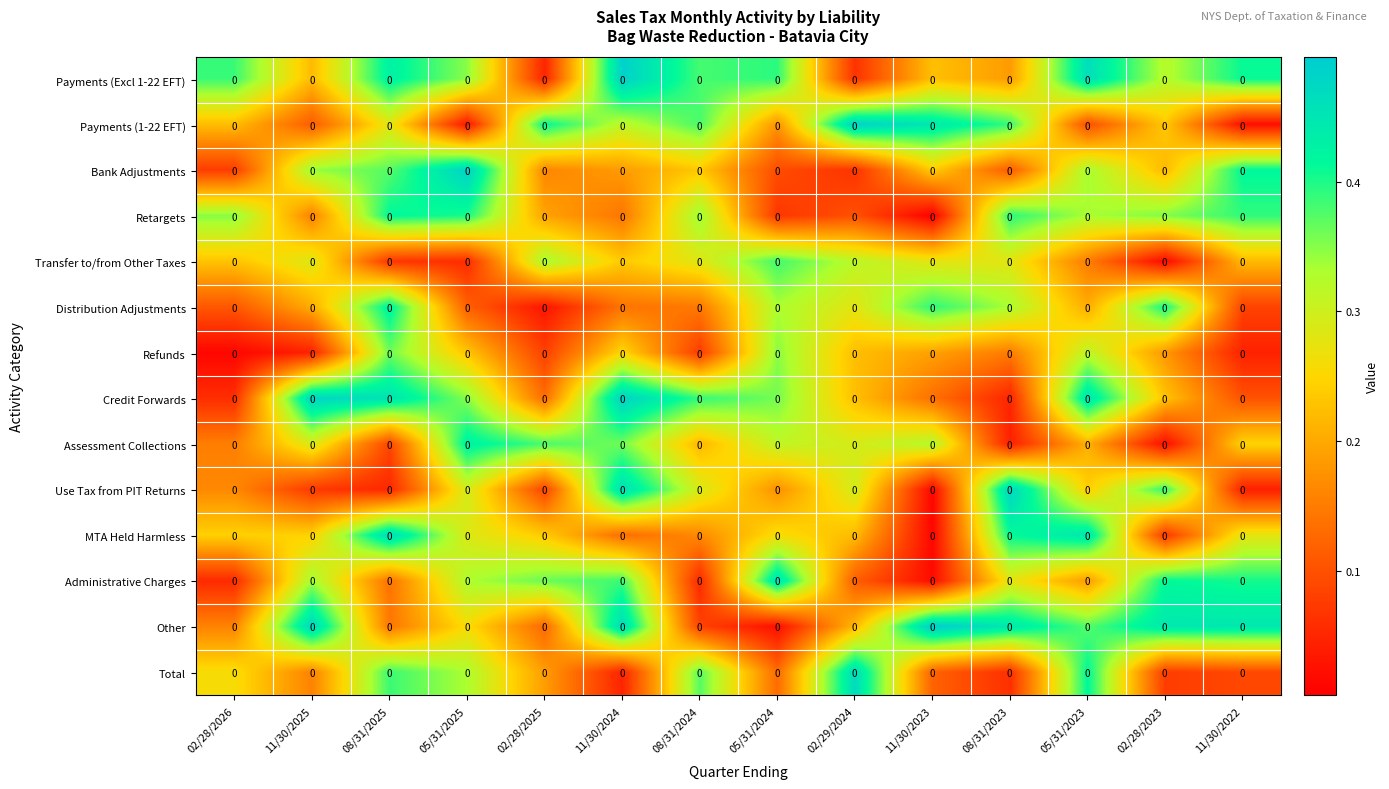

What is the average value of the MTA Held Harmless series?

0.2